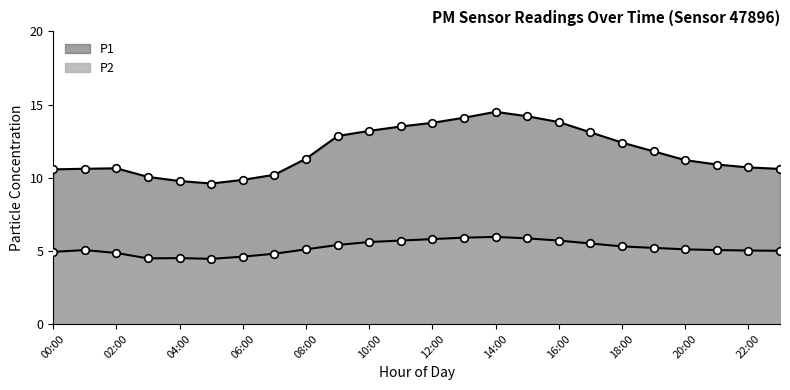

Which series contains the lowest Y value?

P2